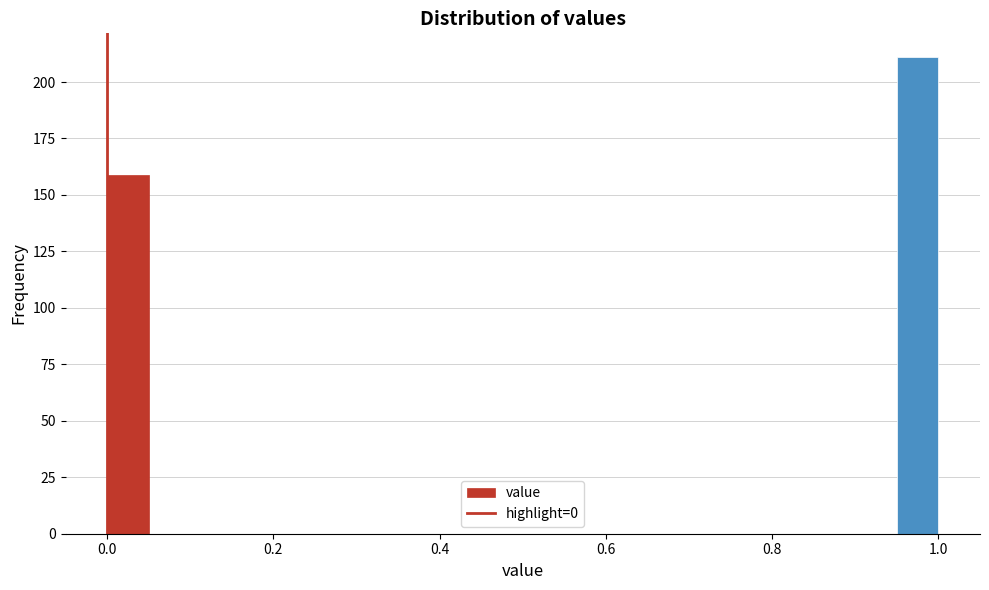

Around what value on the x-axis is the tallest bar? Give the approximate position of its centre, as read against the axis.

0.98